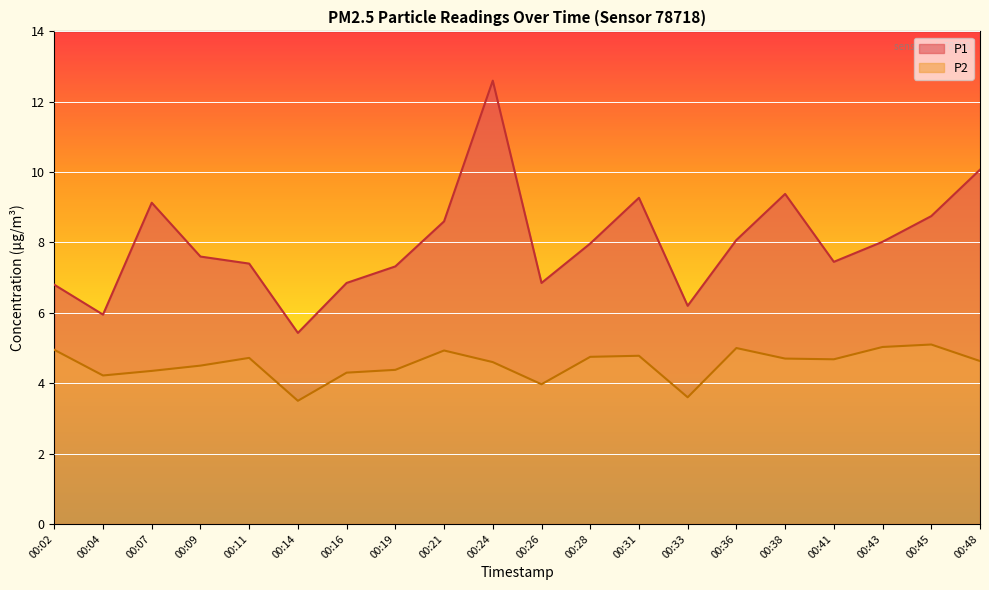

At which label does P1 first exceed 7?

00:07